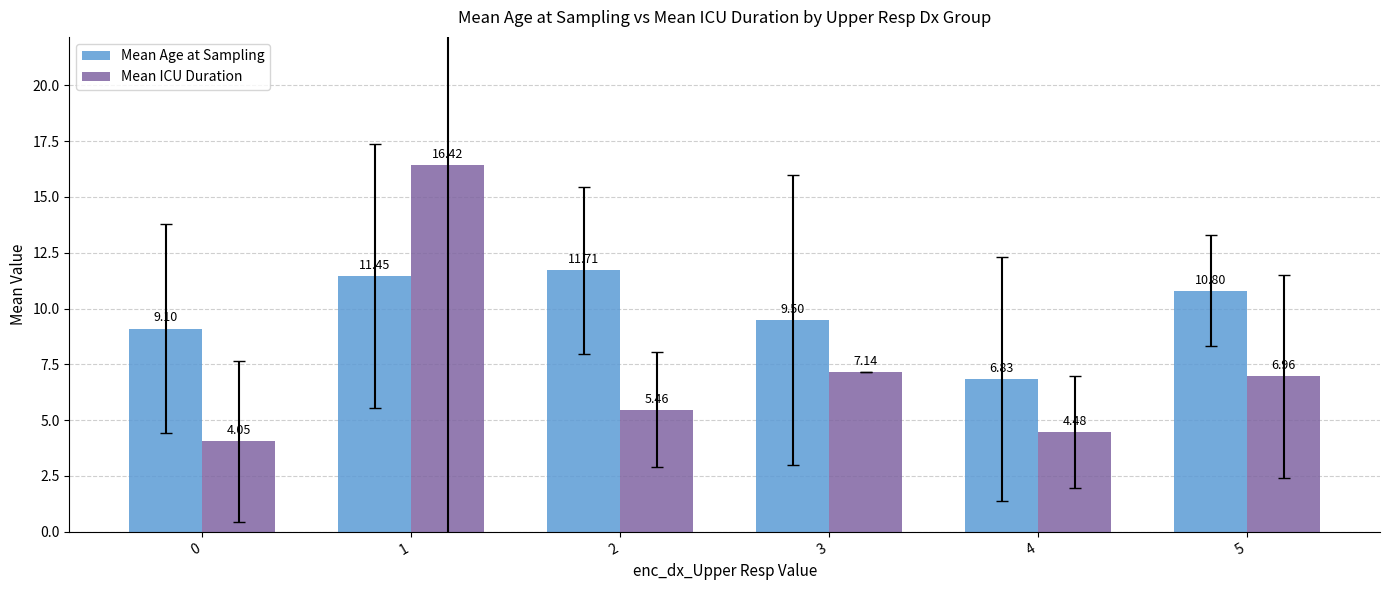

Between 2 and 5, which series saw the biggest shift?

Mean ICU Duration